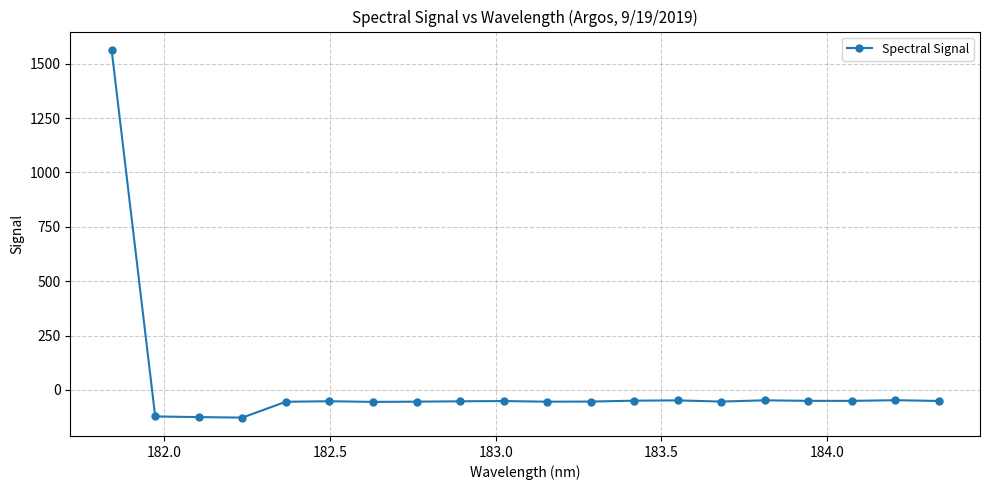

What is the value of the 15th point from the left?

-53.5